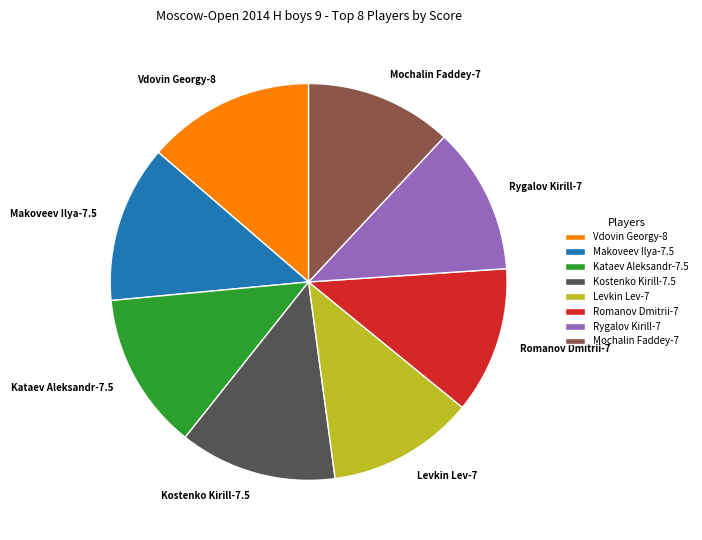

The Romanov Dmitrii-7 slice represents 25% of the pie. True or false?

False